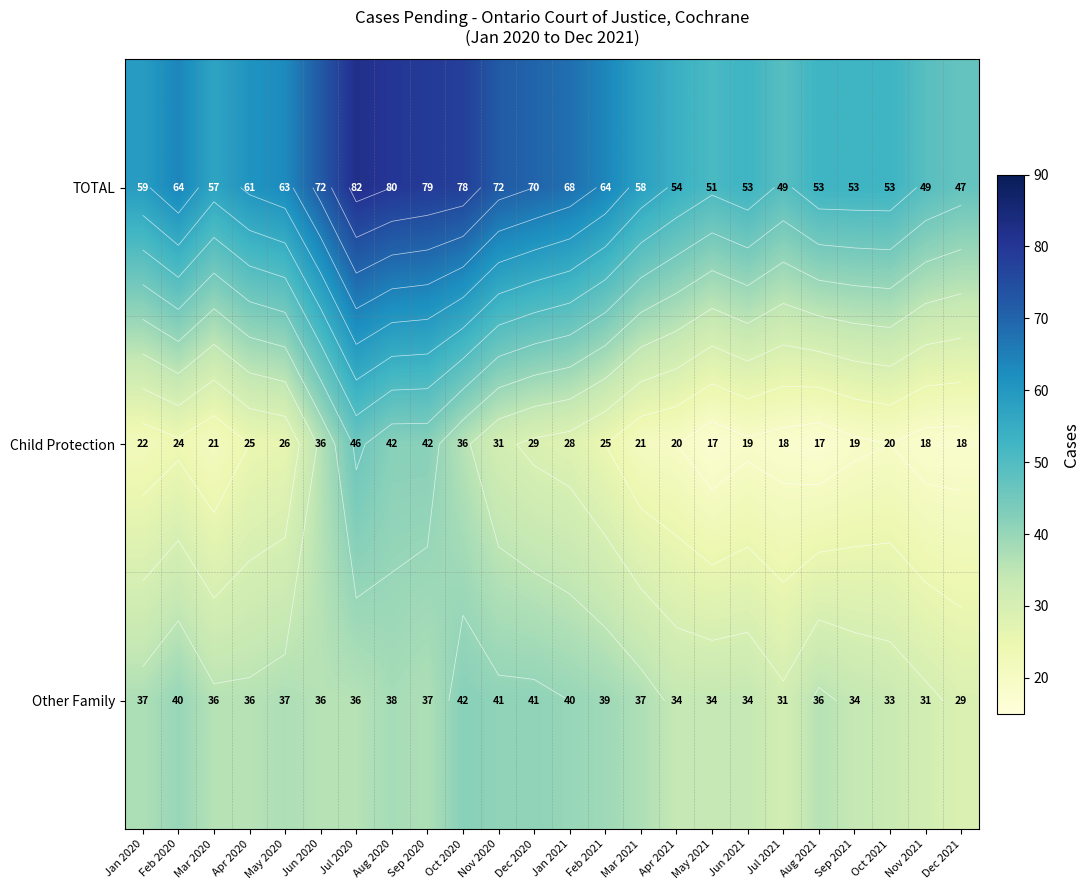

What is the minimum value for Other Family?

29